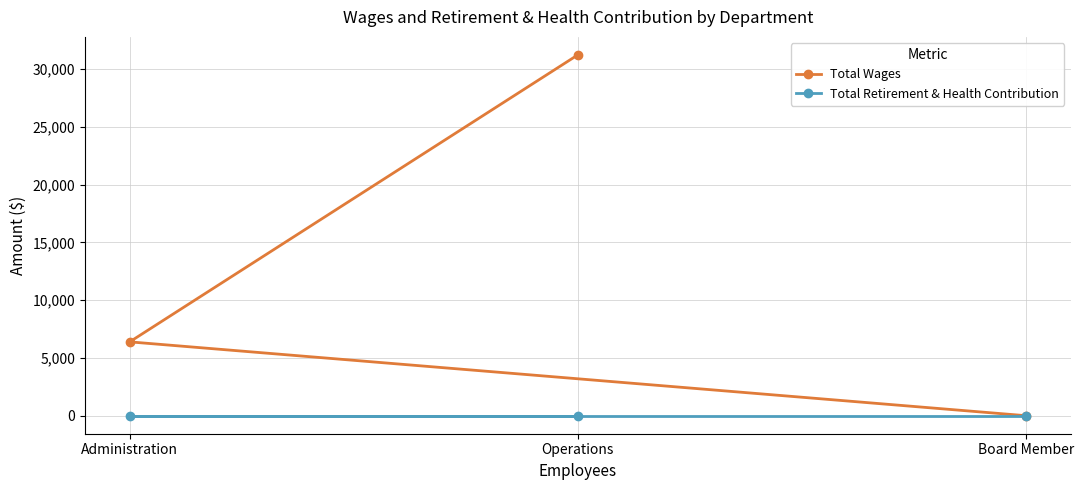

At which label is Total Wages closest to 15614?

Administration